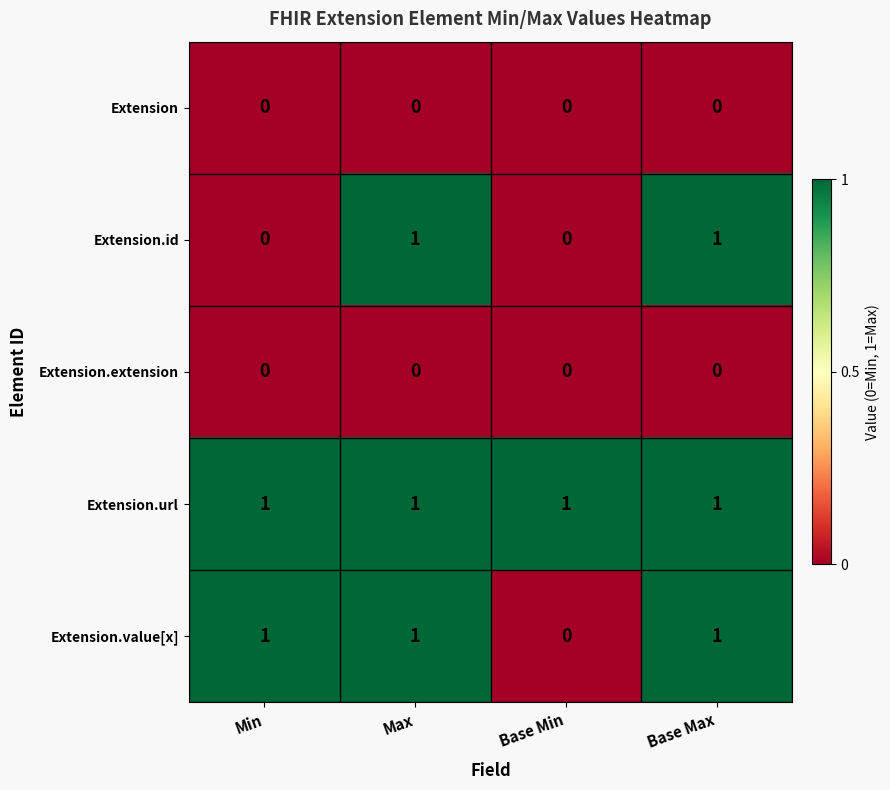

What is the spread (max minus min) of values at Min?

1